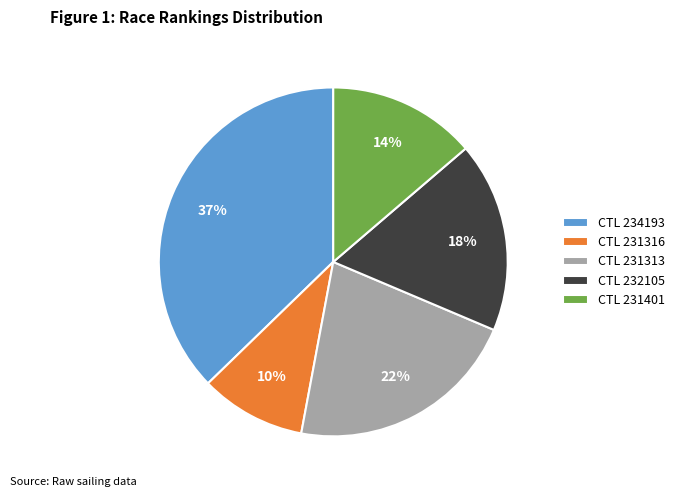

How many slices are in this pie chart?

5